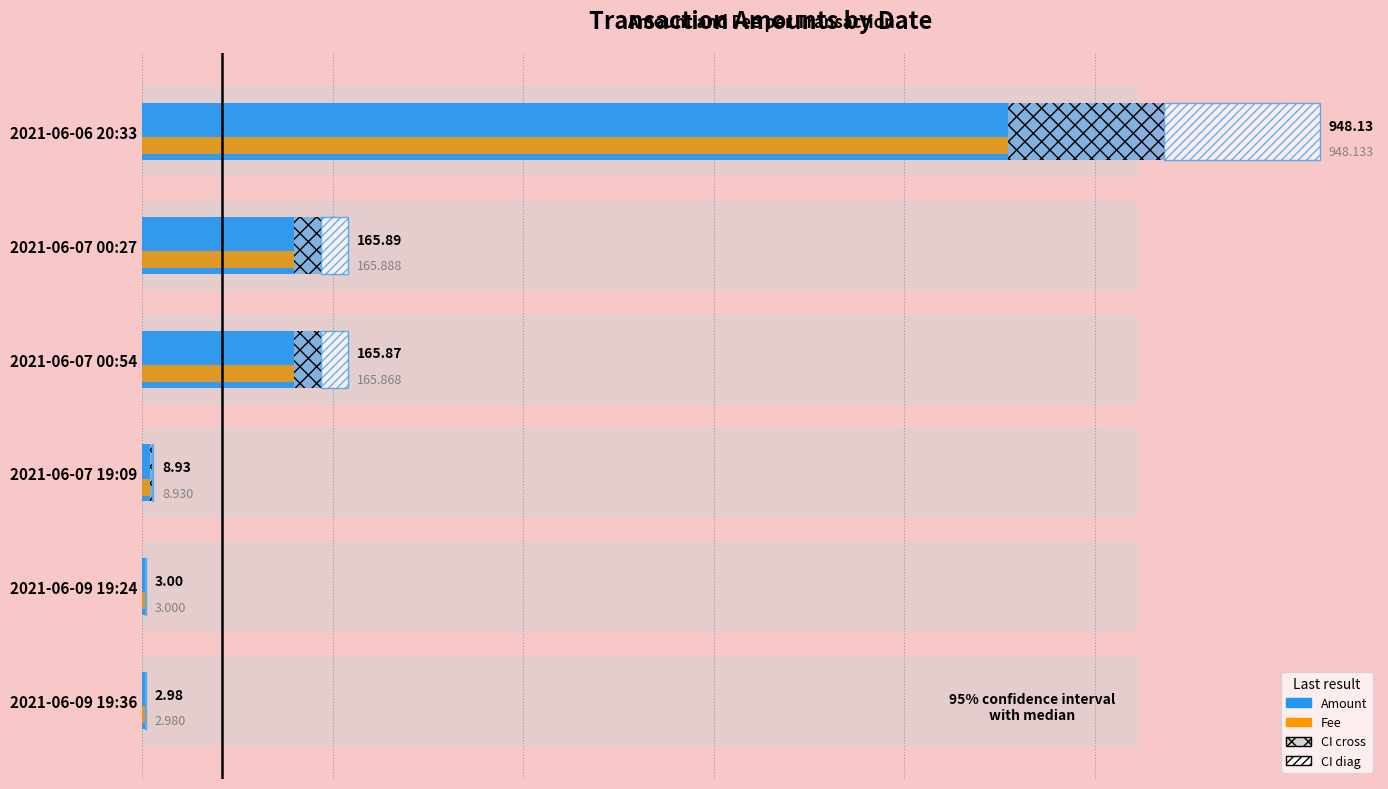

How many bars are there in total?

24